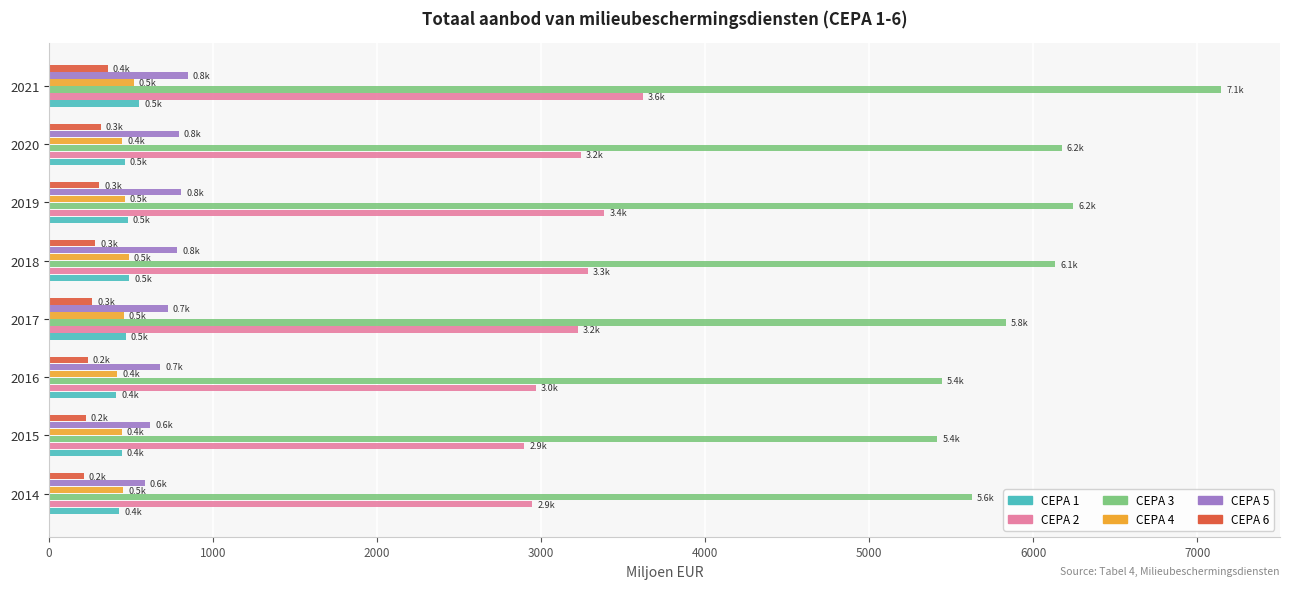

What is the spread (max minus min) of values at 2020?

5855.8